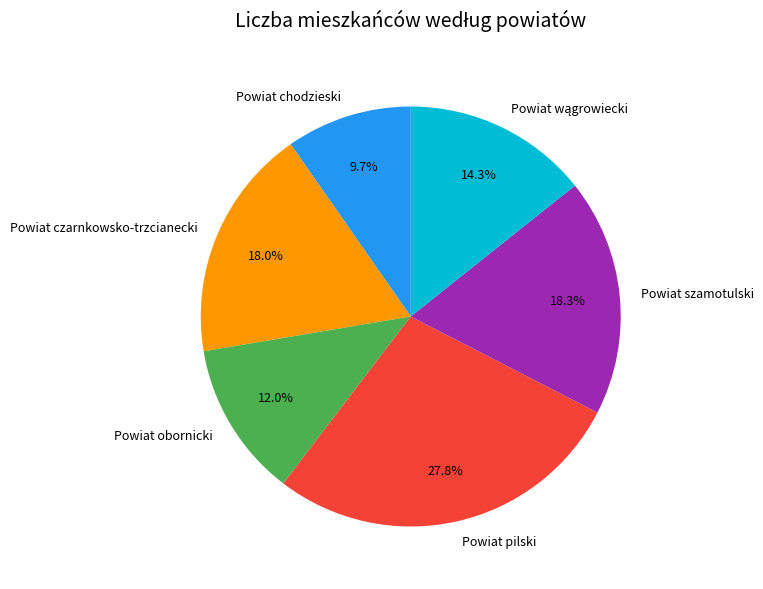

Combined, do Powiat czarnkowsko-trzcianecki and Powiat chodzieski account for over 50%?

No